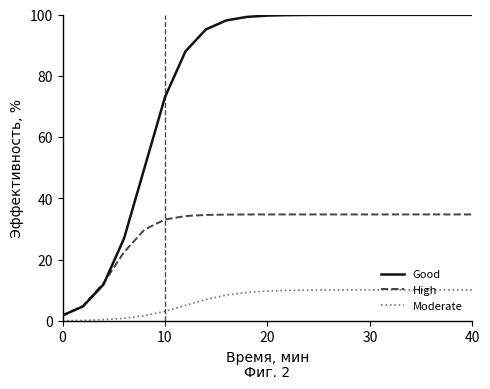

What are all the series names shown in the legend?

Good, High, Moderate